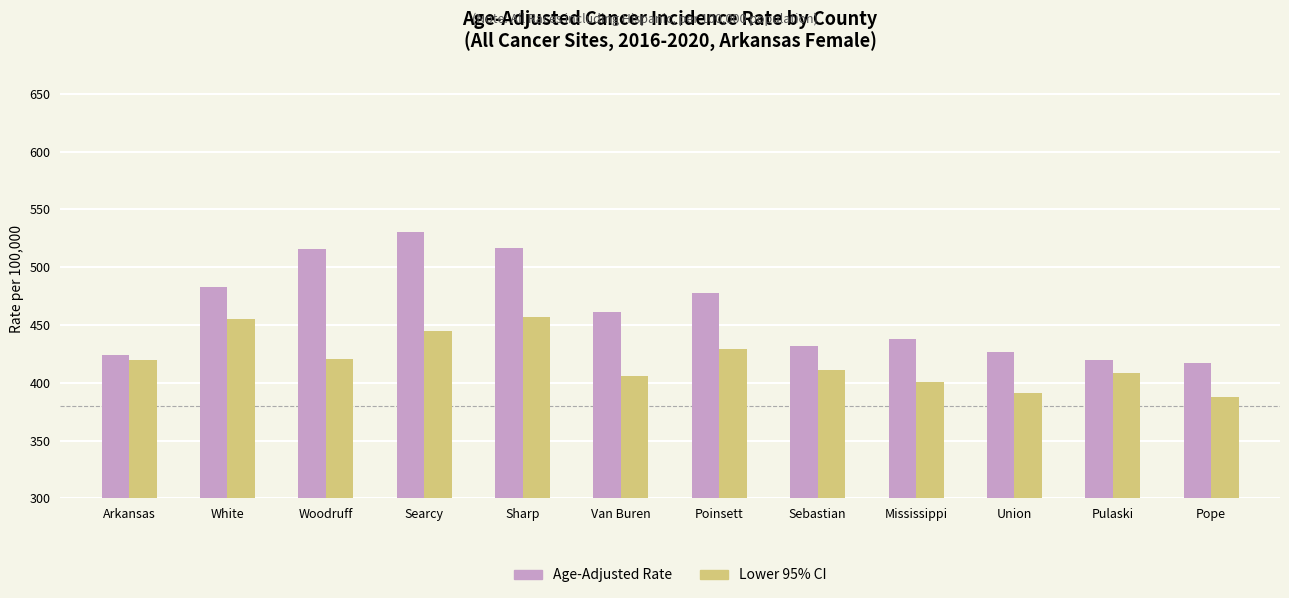

Rank the series at Mississippi from lowest to highest value.

Lower 95% CI, Age-Adjusted Rate